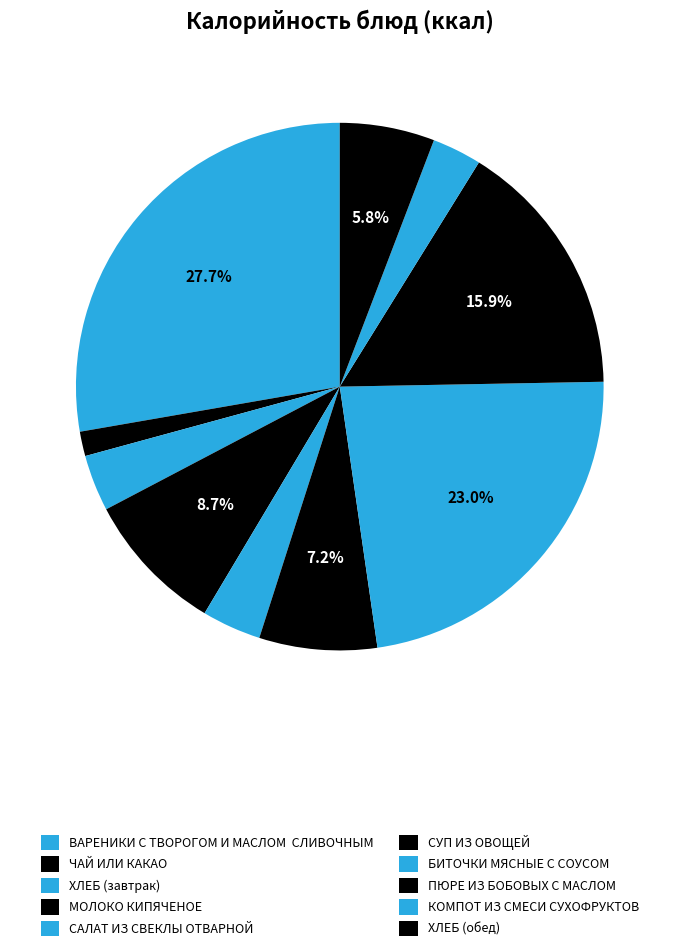

The ЧАЙ ИЛИ КАКАО slice represents 2% of the pie. True or false?

True